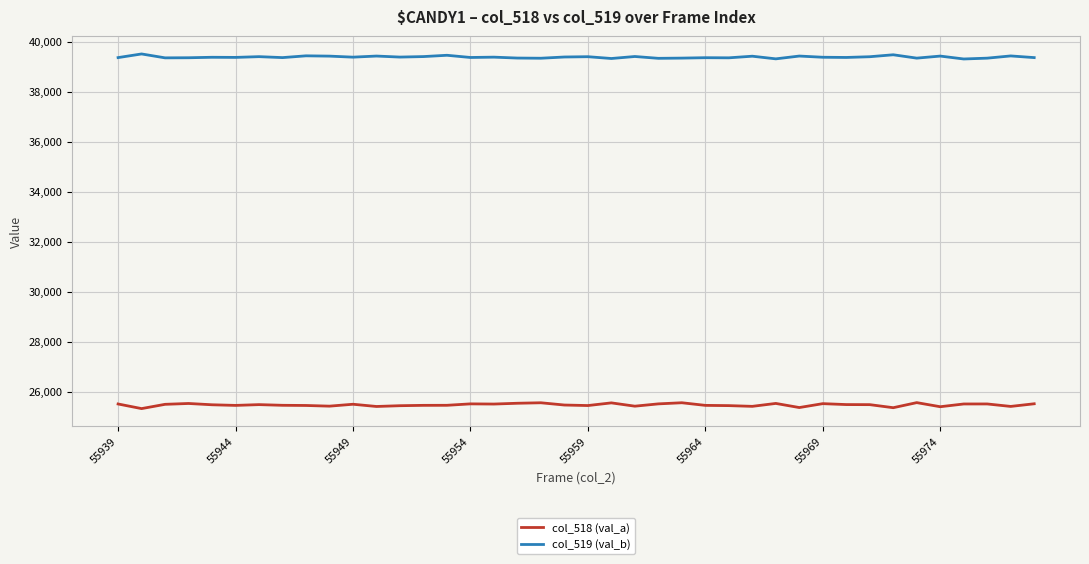

Which series has the largest total across all categories?

col_519 (val_b)